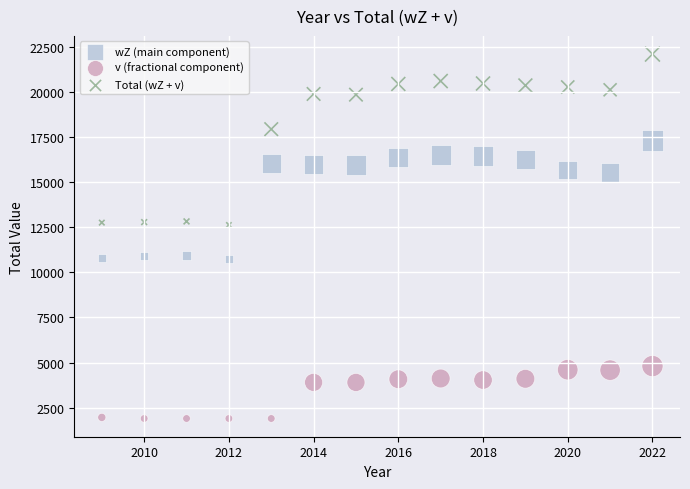

Across all data points, what is the range of X values (max minus min)?

13.0